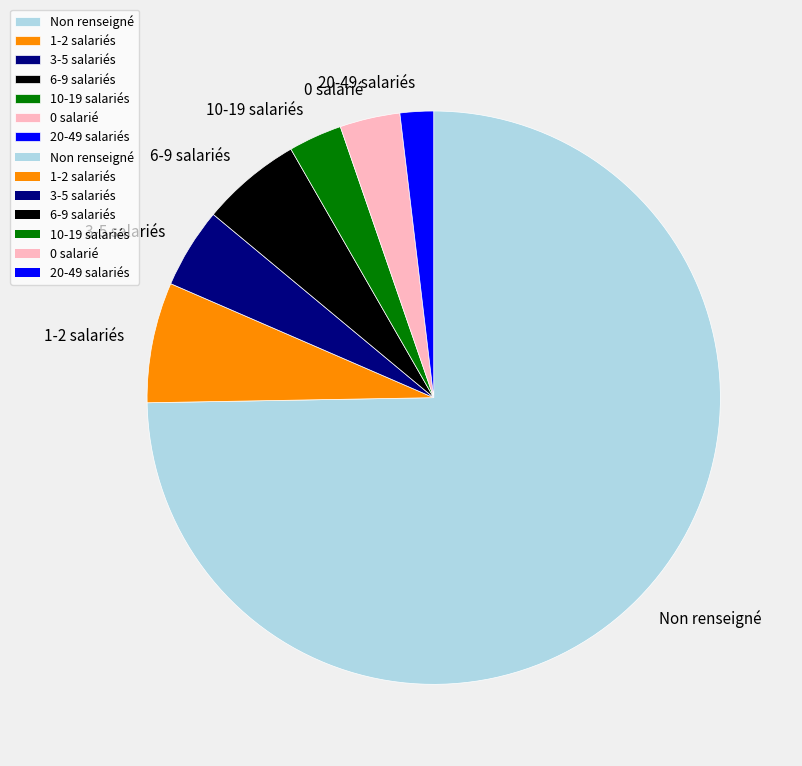

Does any single category account for the majority?

Yes